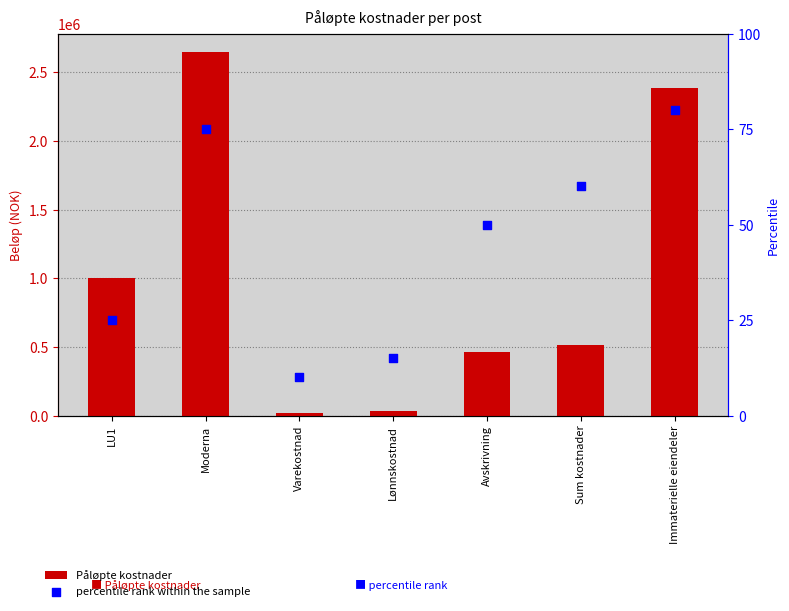

What is the total value across all series at Sum kostnader?

515060